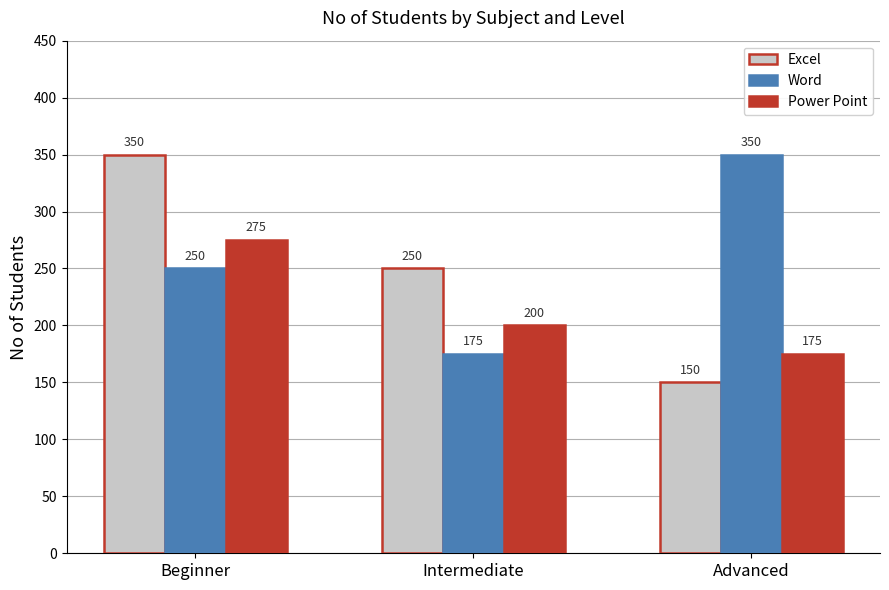

At which category is the sum across all series the highest?

Beginner